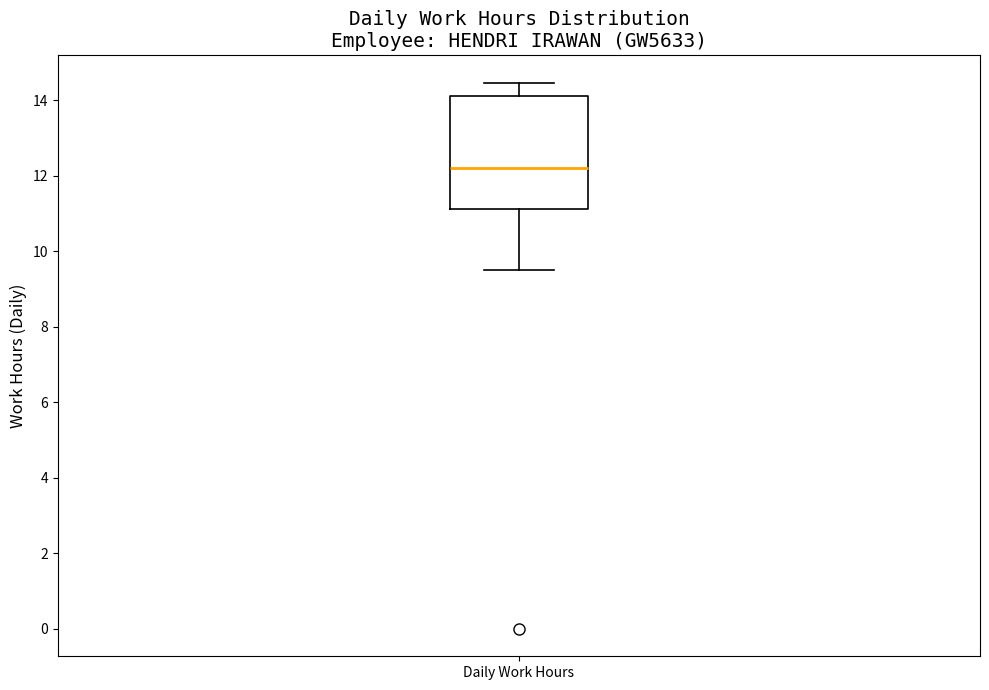

Where is the lower edge of the box for Daily Work Hours on the y-axis? The values are not printed on the chart, so give them approximately, as read against the axis.

11.2